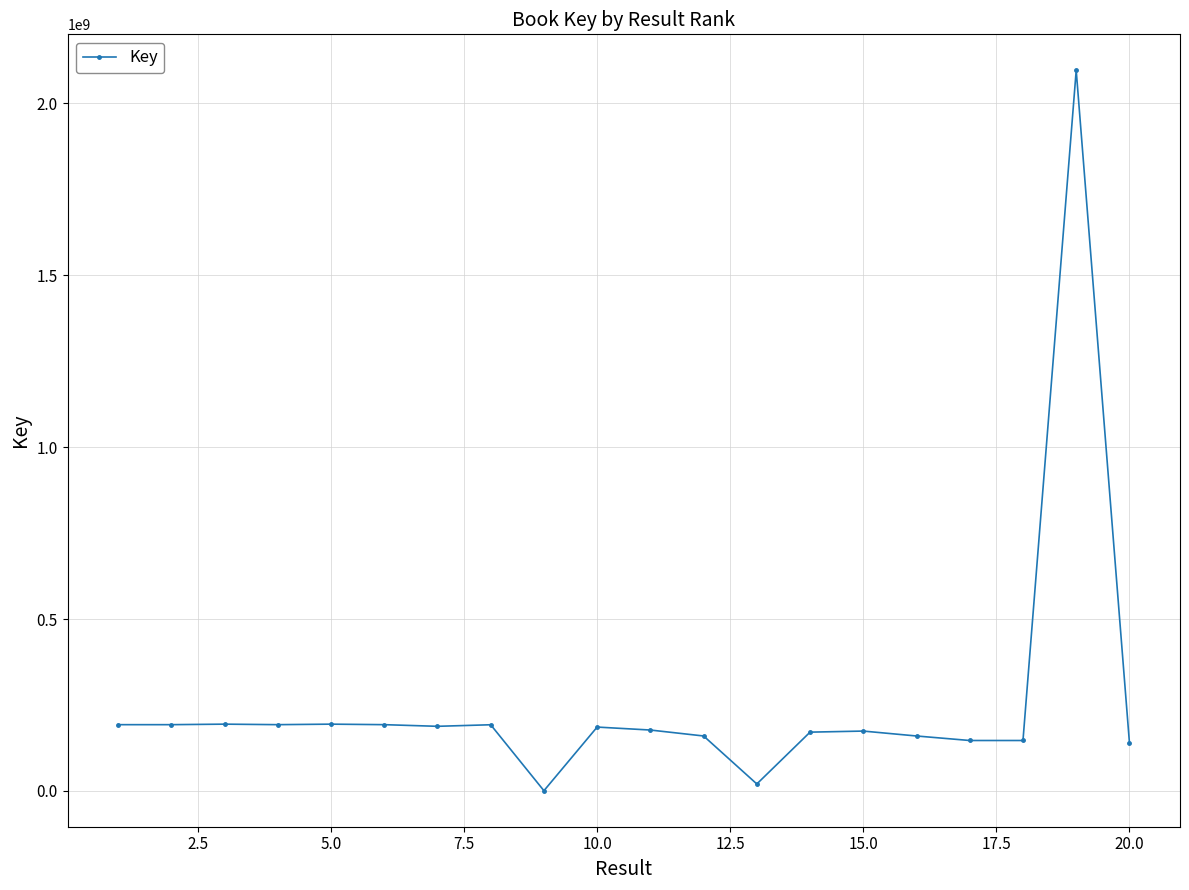

How many distinct data groups are displayed?

1